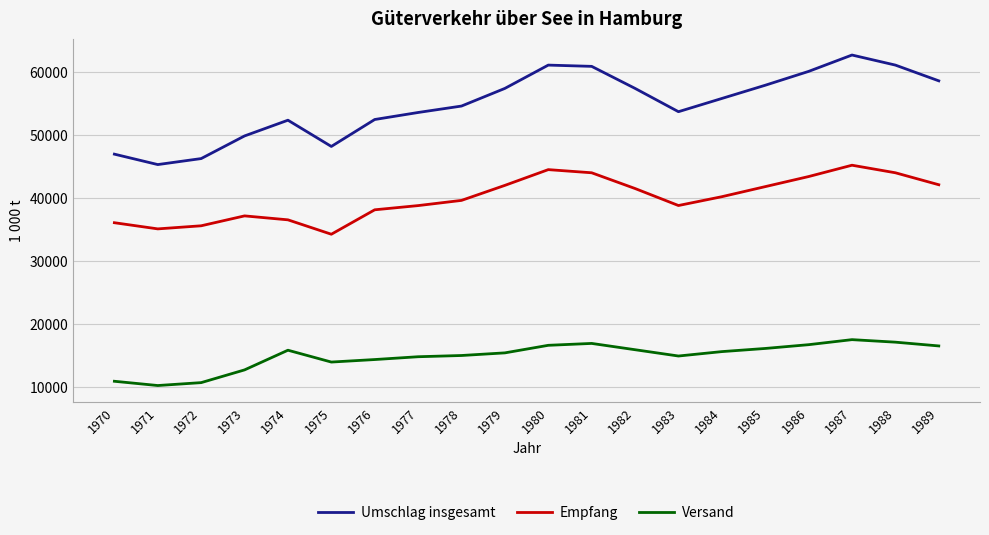

What is the sum of all Umschlag insgesamt values?

1096227